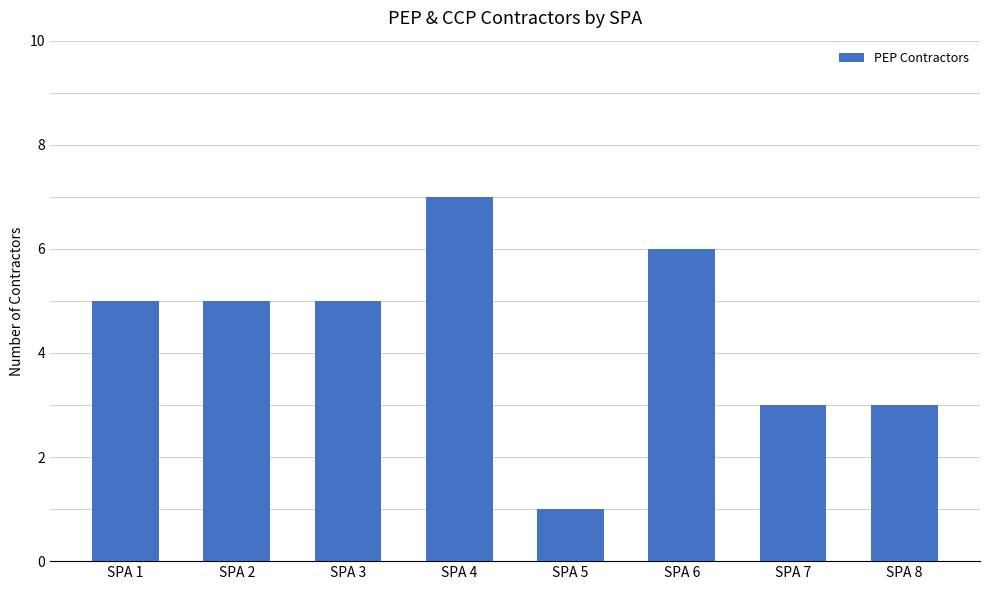

Approximately how many times larger is the value at SPA 6 compared to SPA 4?

0.9